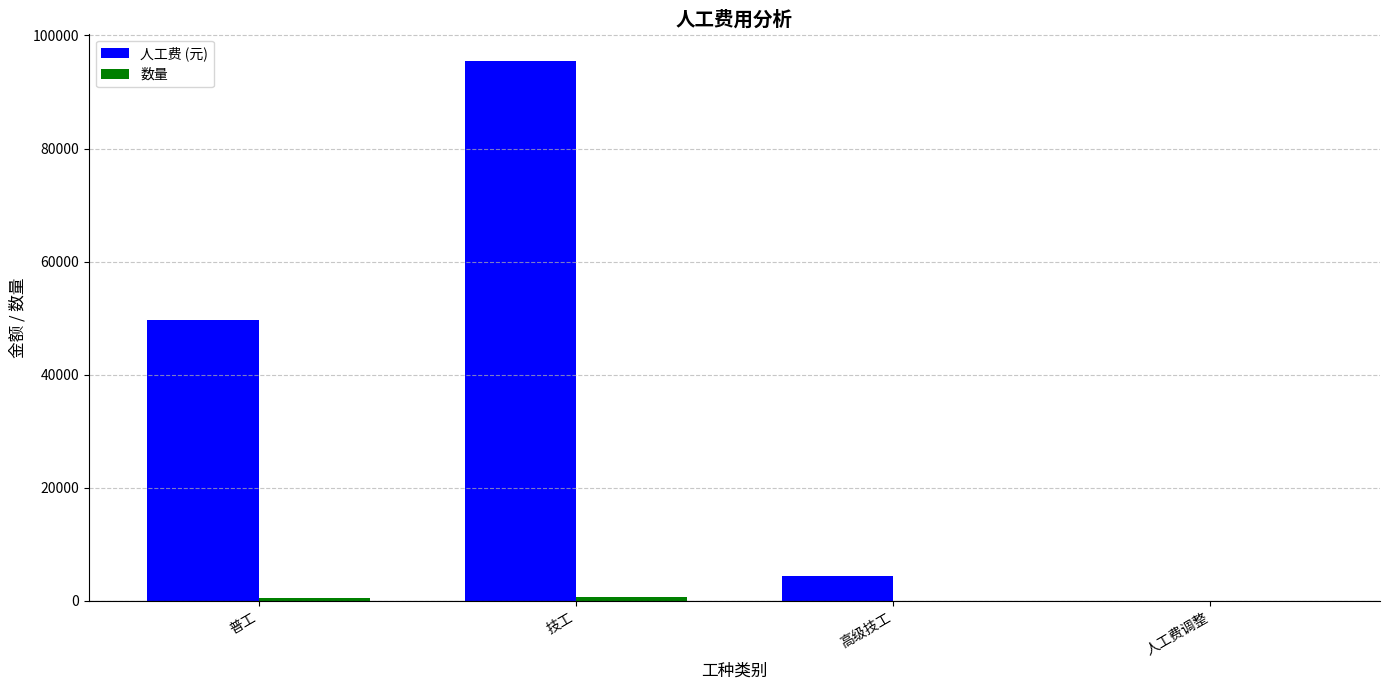

Which series has the largest total across all categories?

人工费 (元)